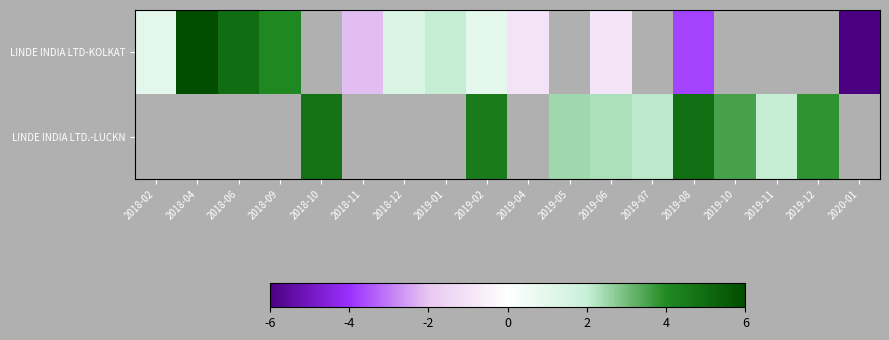

How many positive values does the LINDE INDIA LTD.-LUCKN series have?

9